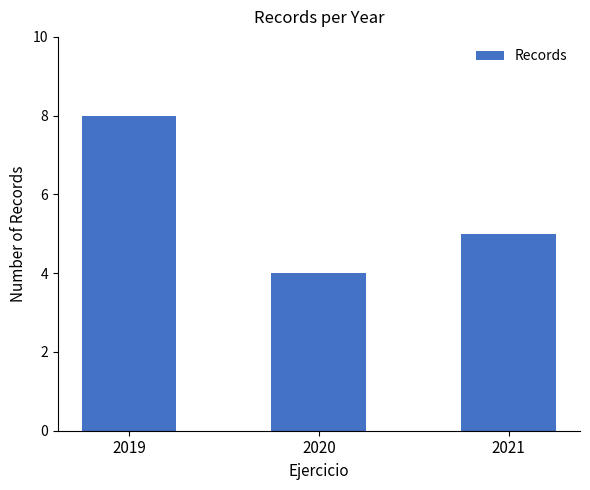

Reading left to right, list all the values displayed in this chart.

2019=8	2020=4	2021=5